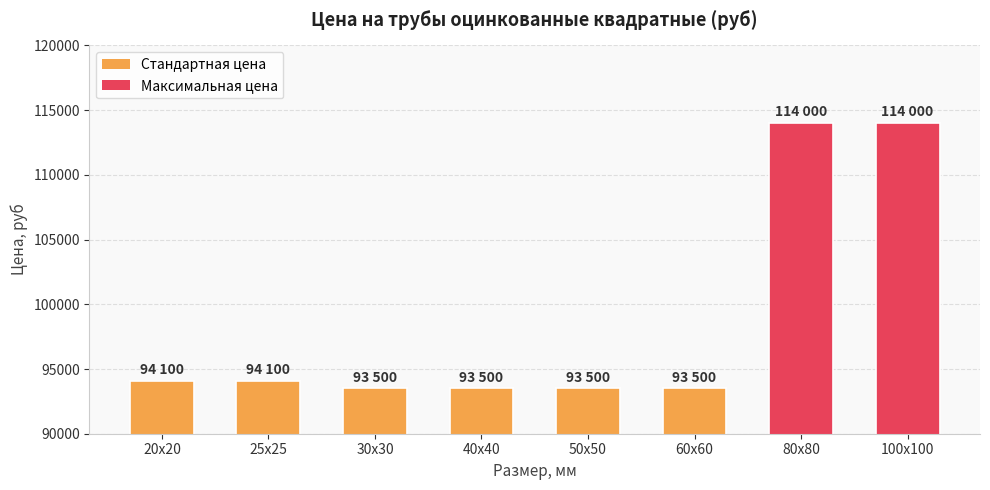

What value does the data have at 100x100?

114000